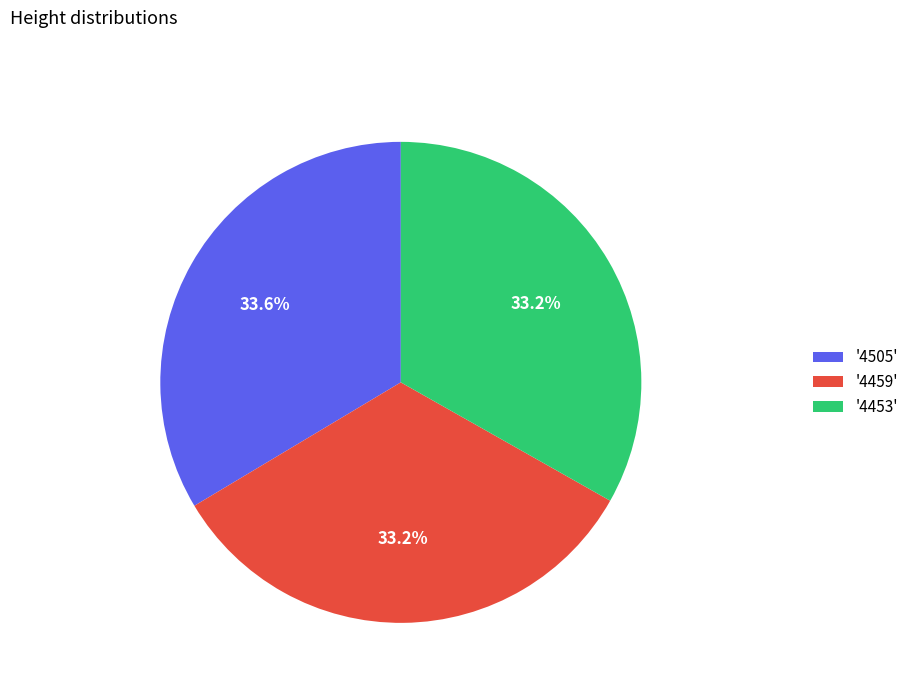

Is '4453' the majority of the pie?

No